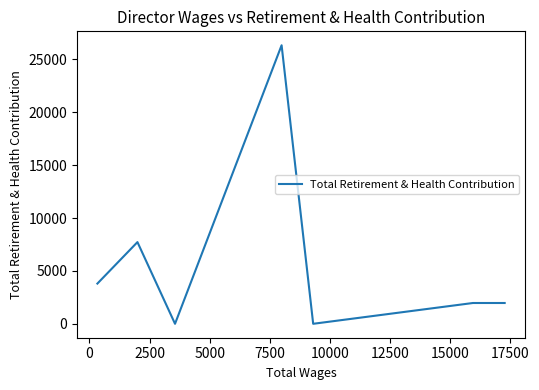

What is the difference between the maximum and minimum values?

26330